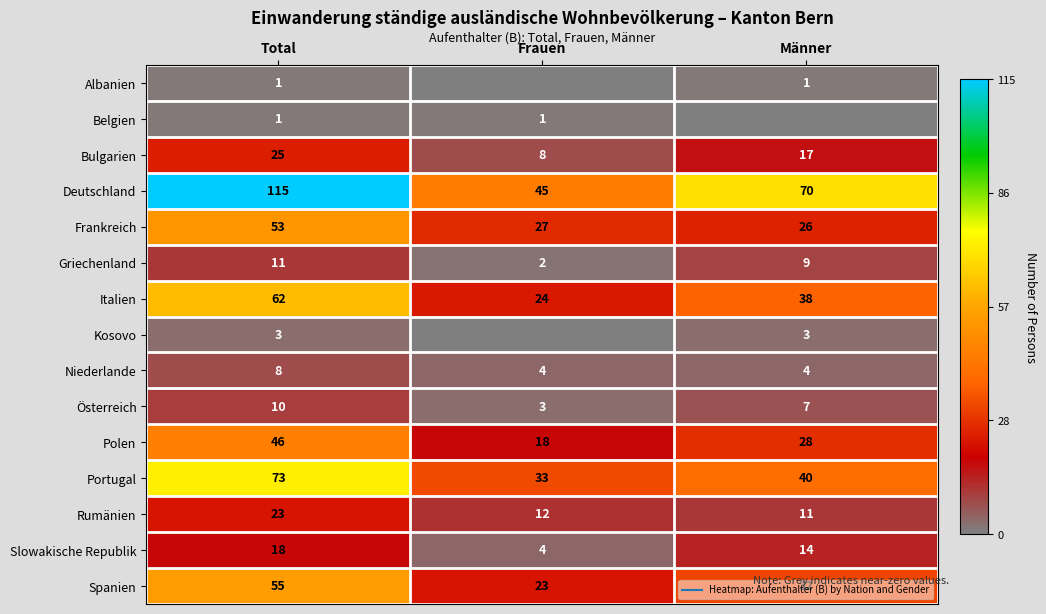

The value of Bulgarien at Frauen is 12. True or false?

False